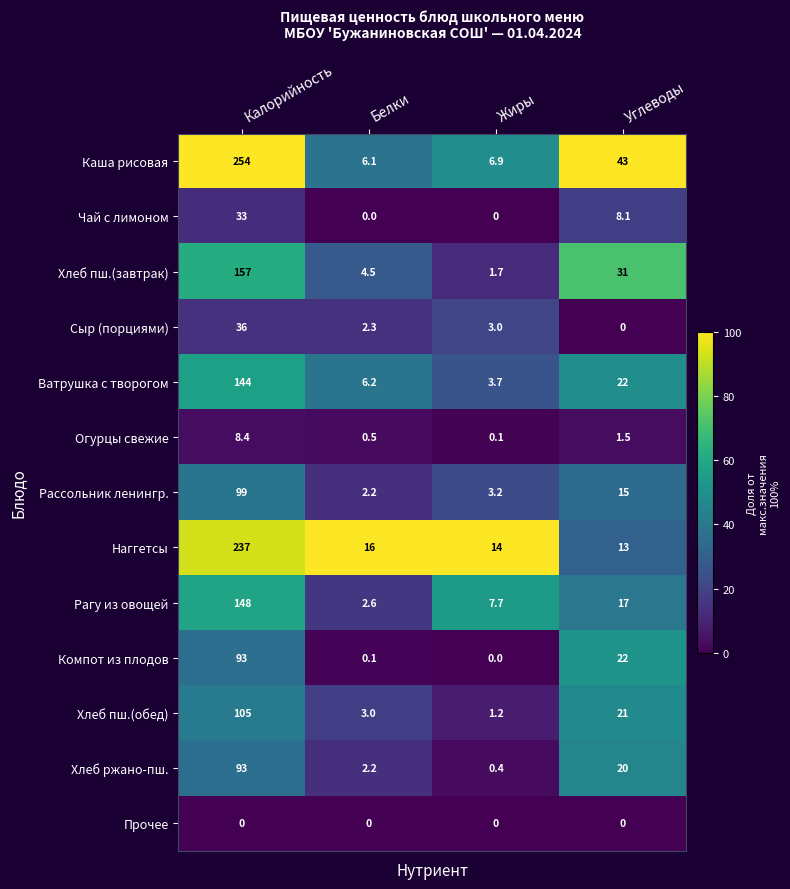

Where is Чай с лимоном nearest to the value 16?

Углеводы